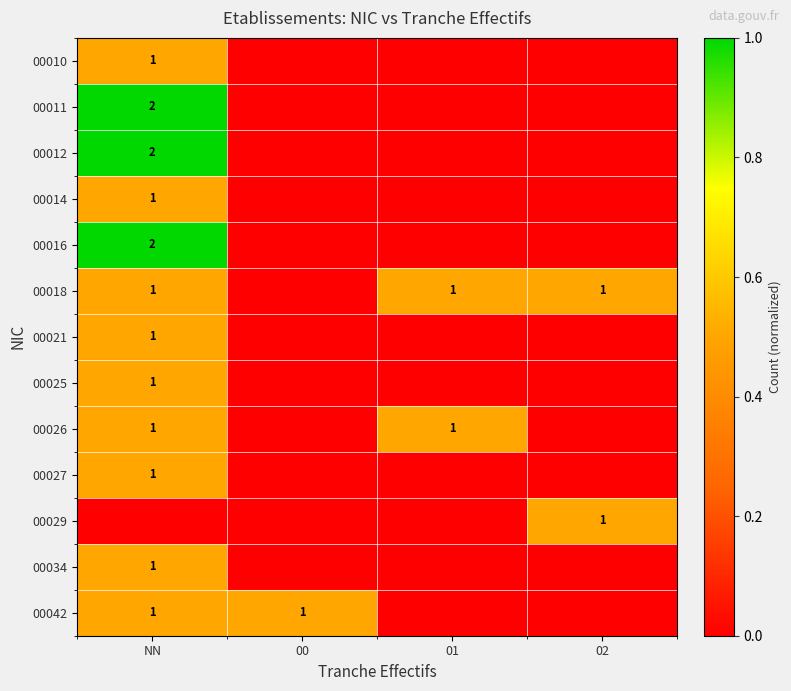

Between NN and 00, which series saw the biggest shift?

row_1